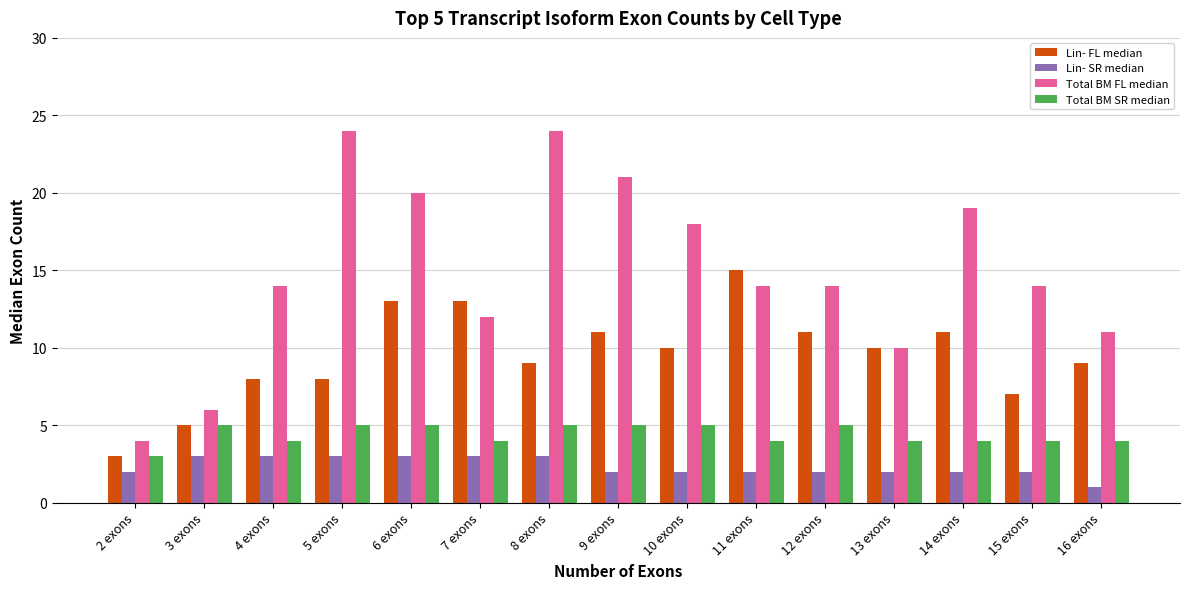

True or false: Total BM SR median has a value of 8 at 10 exons.

False